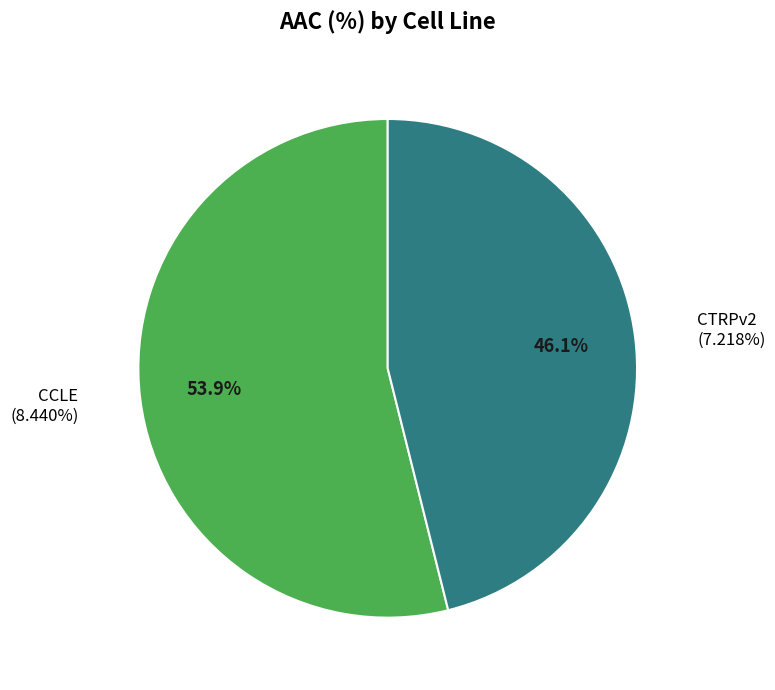

What is the ratio of the value at CTRPv2 to the value at CCLE?

0.9